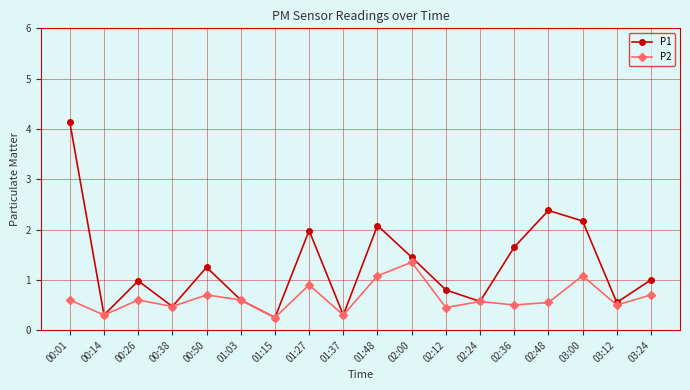

What is the label of the 4th point from the right?

02:48